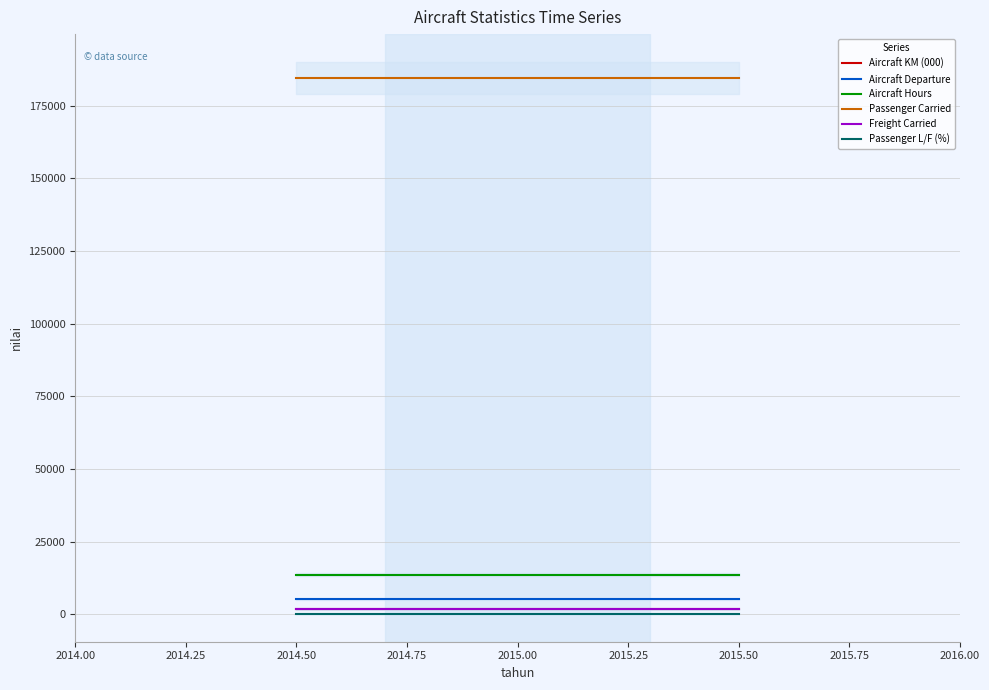

The value of Passenger Carried at 2015.00 is 287329. True or false?

False